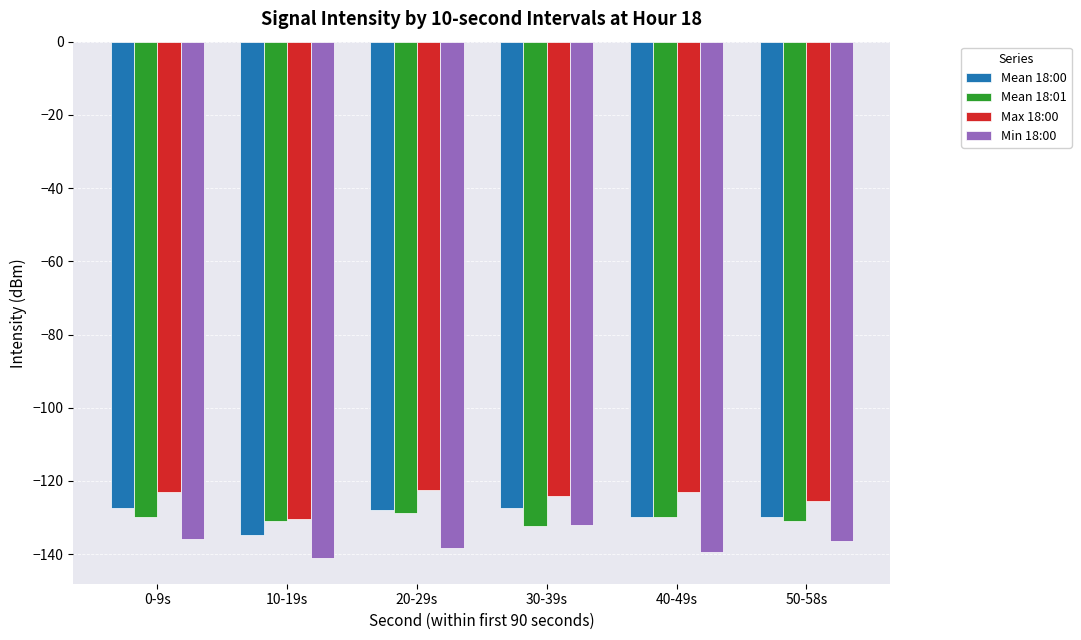

What value does the Mean 18:00 series have at 10-19s?

-134.7